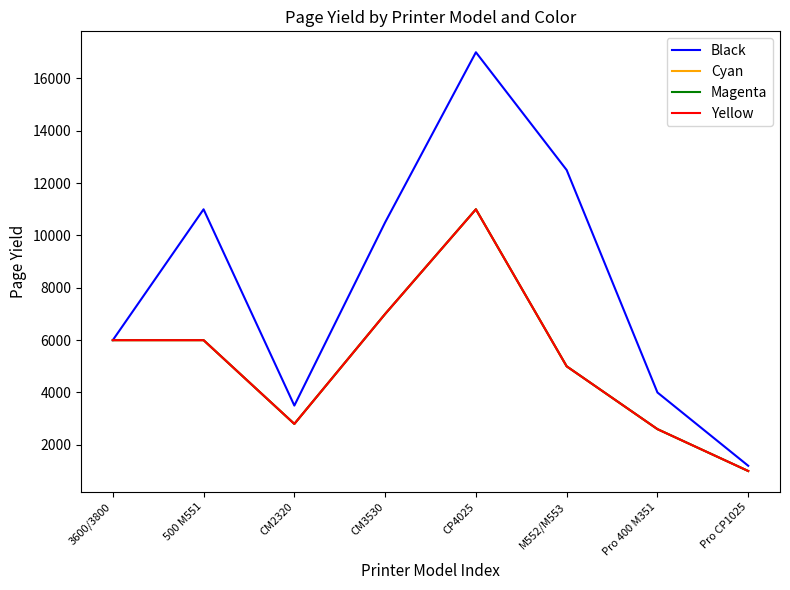

In Black, how many points are higher than both neighbors (excluding endpoints)?

2